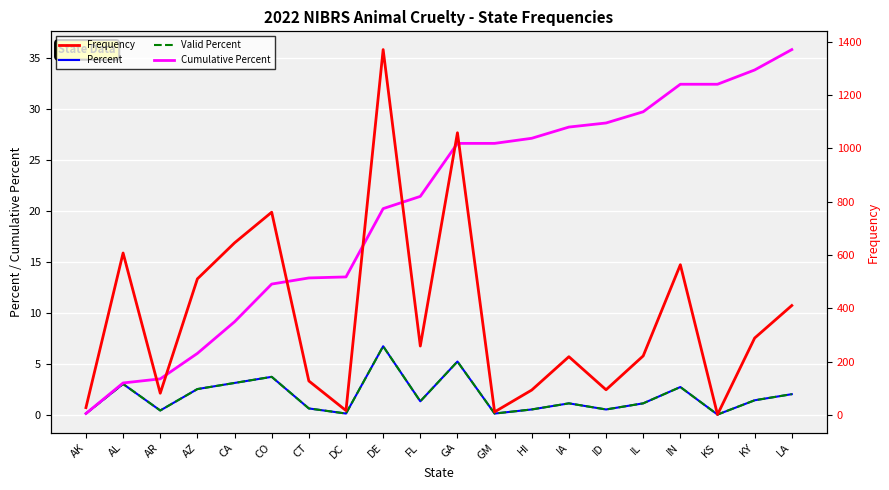

How many values in the Frequency series exceed 258?

9